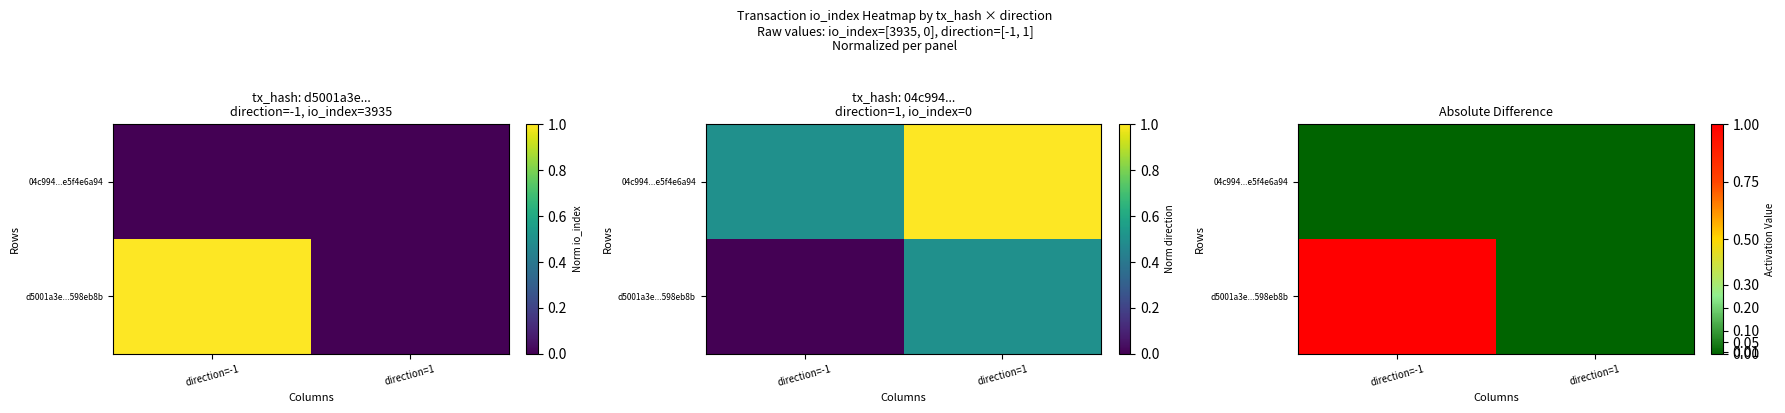

Rank the series by their maximum value, from lowest to highest.

04c994...e5f4e6a94, d5001a3e...598eb8b